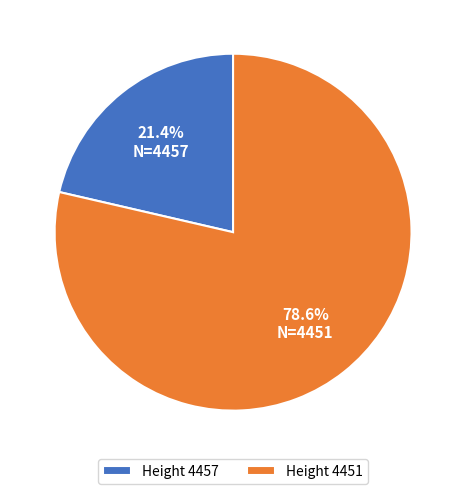

What is the majority slice?

Height 4451